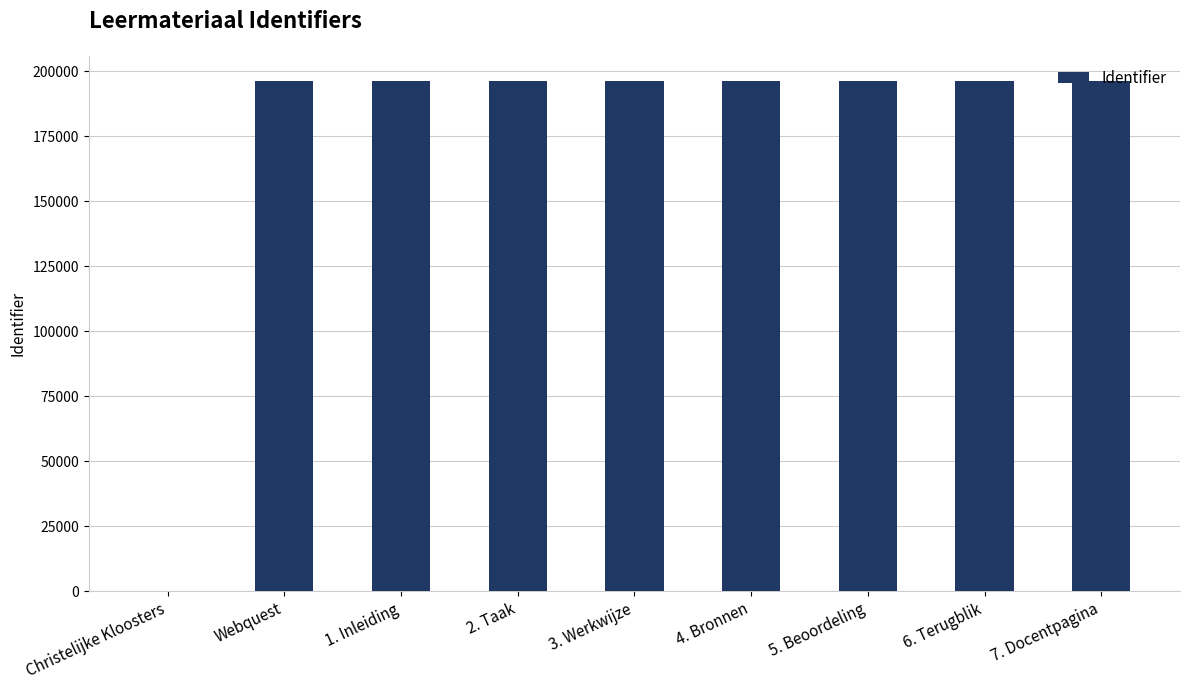

Approximately how many times larger is the value at Webquest compared to 2. Taak?

1.0